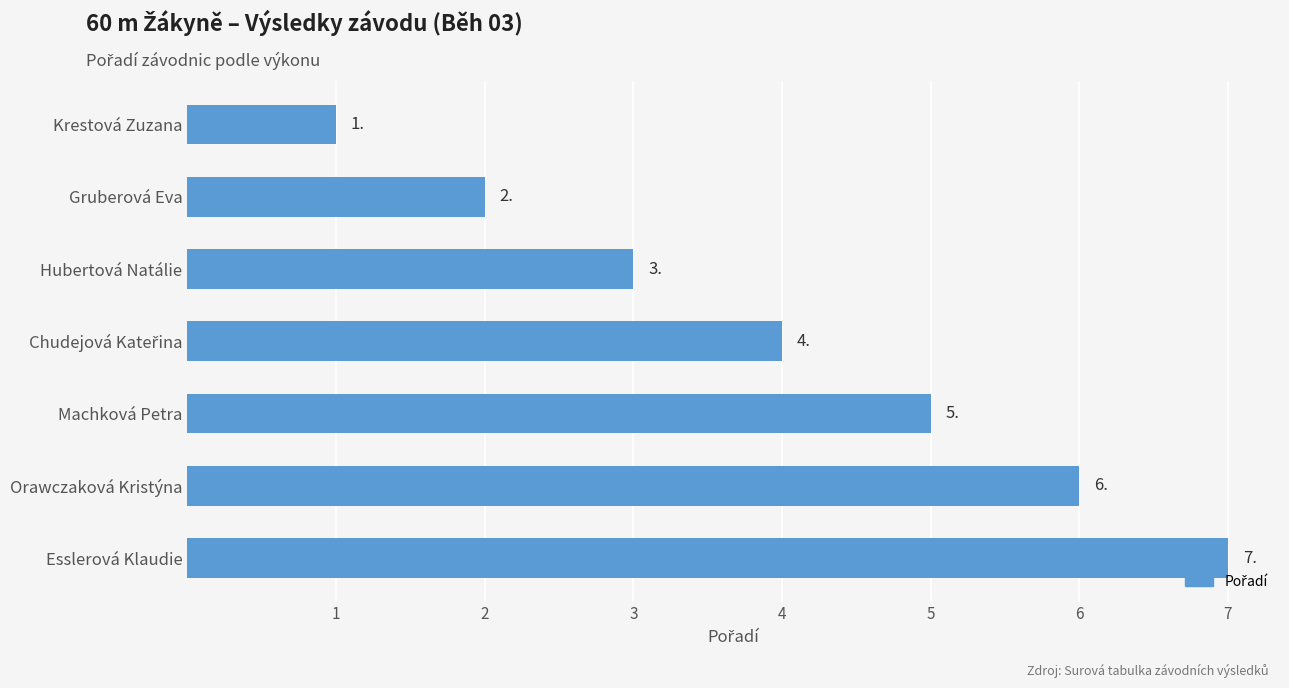

What is the difference between the maximum and minimum values?

6